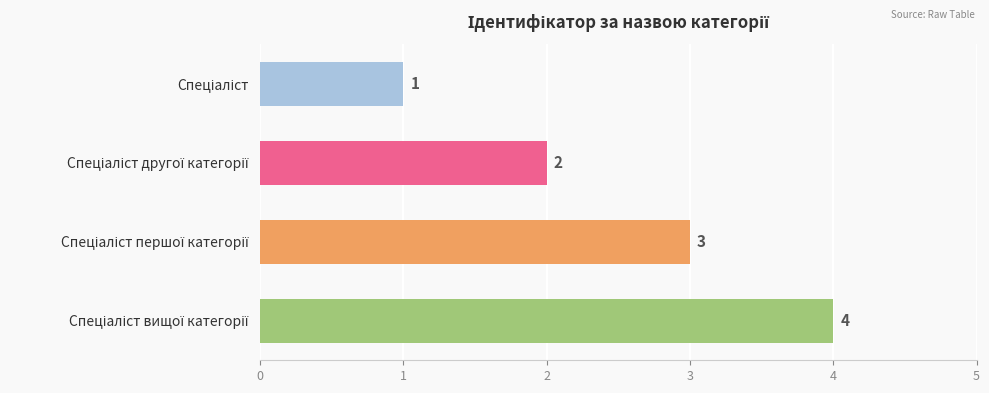

Count the number of categories in the chart.

4